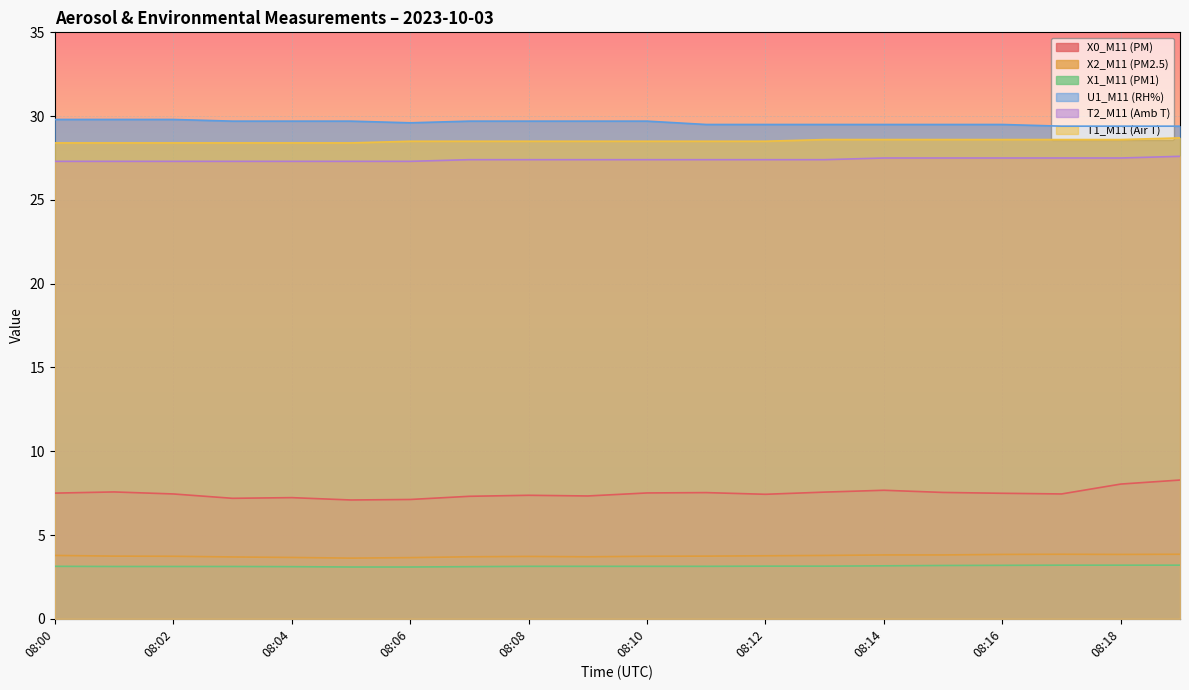

List the series in order of their peak value, highest first.

U1_M11 (RH%), T1_M11 (Air T), T2_M11 (Amb T), X0_M11 (PM), X2_M11 (PM2.5), X1_M11 (PM1)